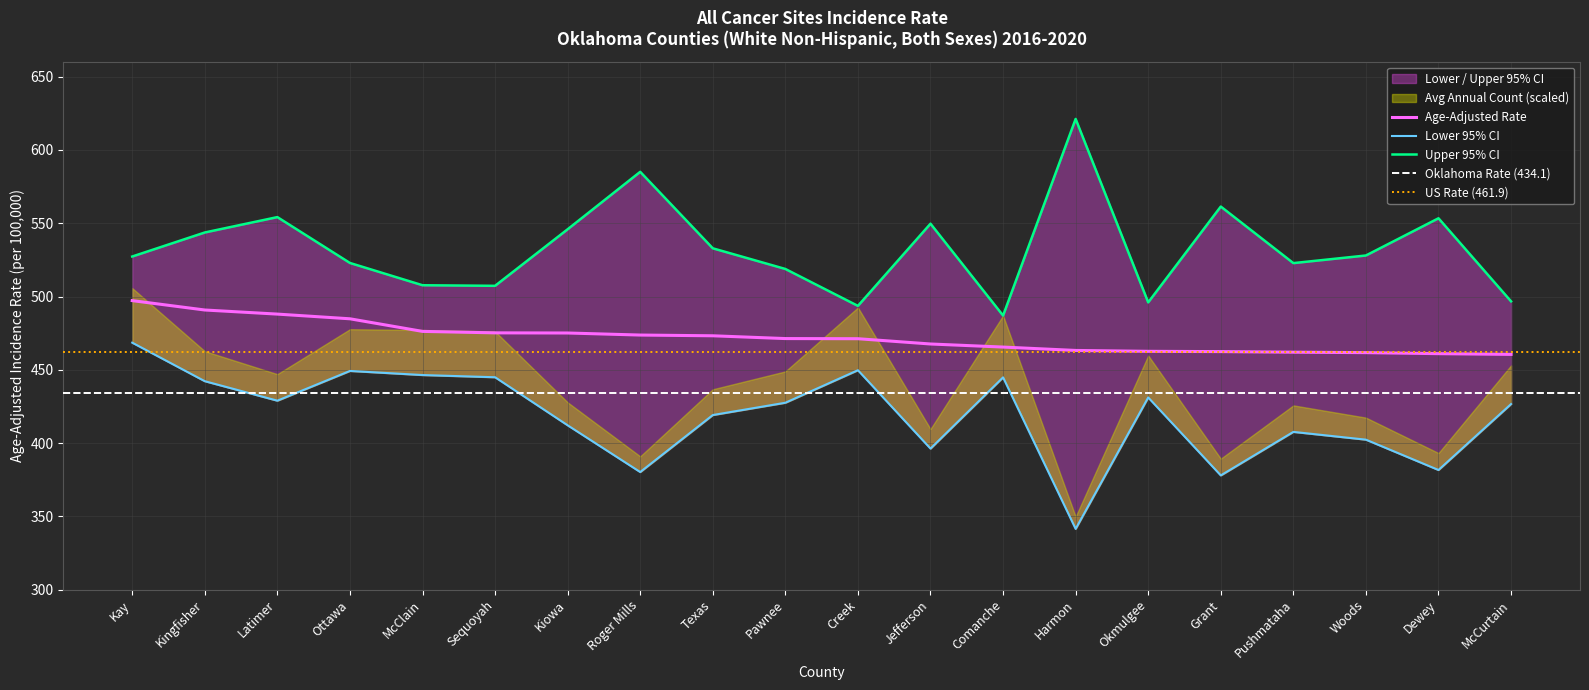

What position from the left is Harmon?

14